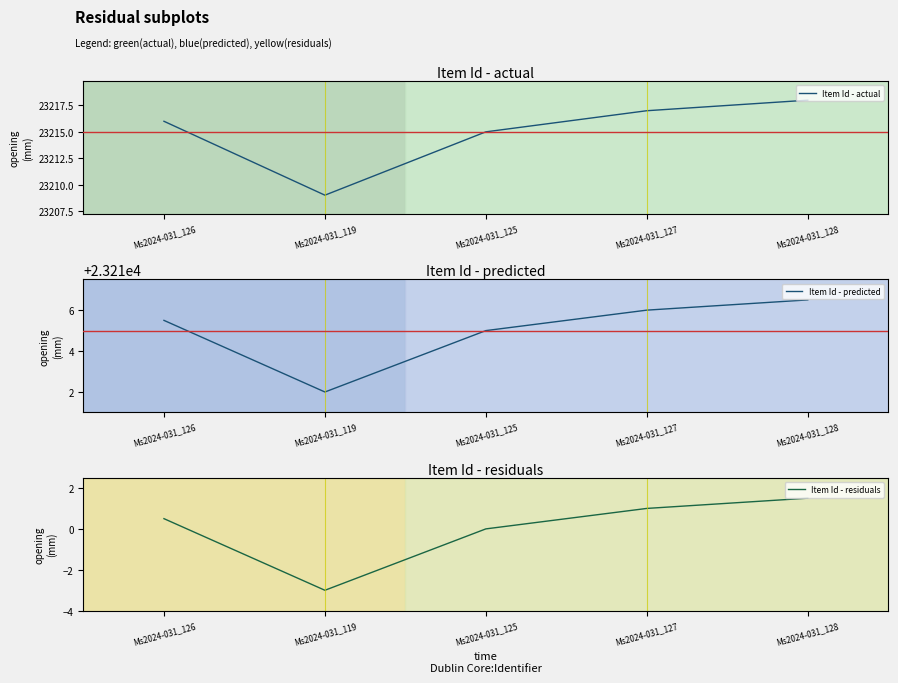

At which category does the chart reach its peak across all series?

Ms2024-031_128